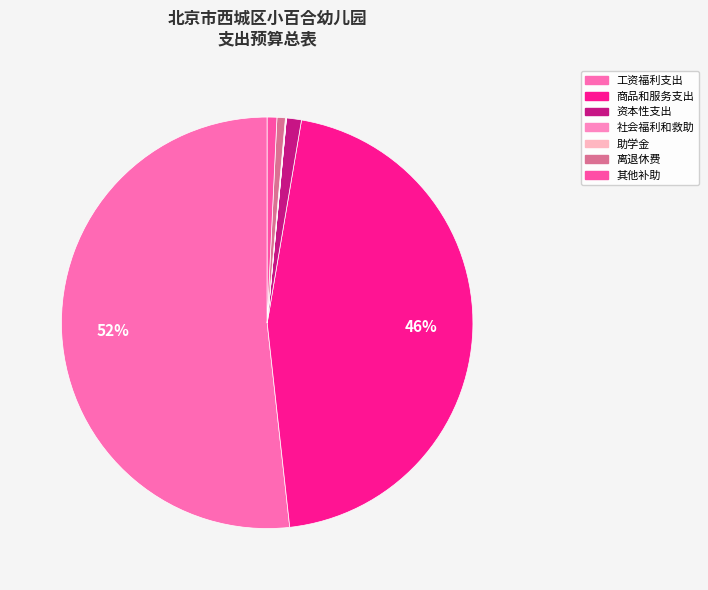

How many slices are in this pie chart?

7